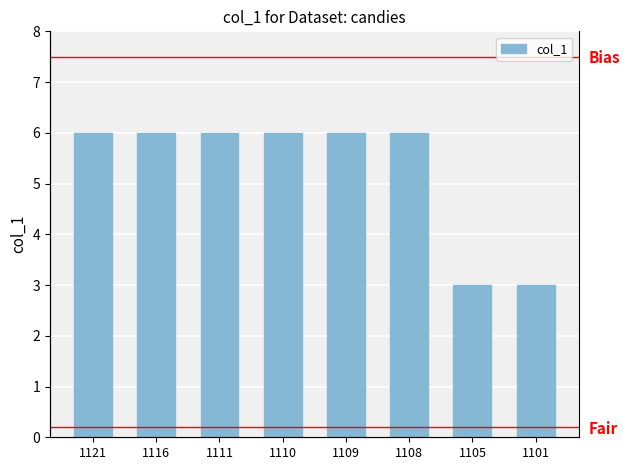

True or false: the data shows 6 at 1109.

True